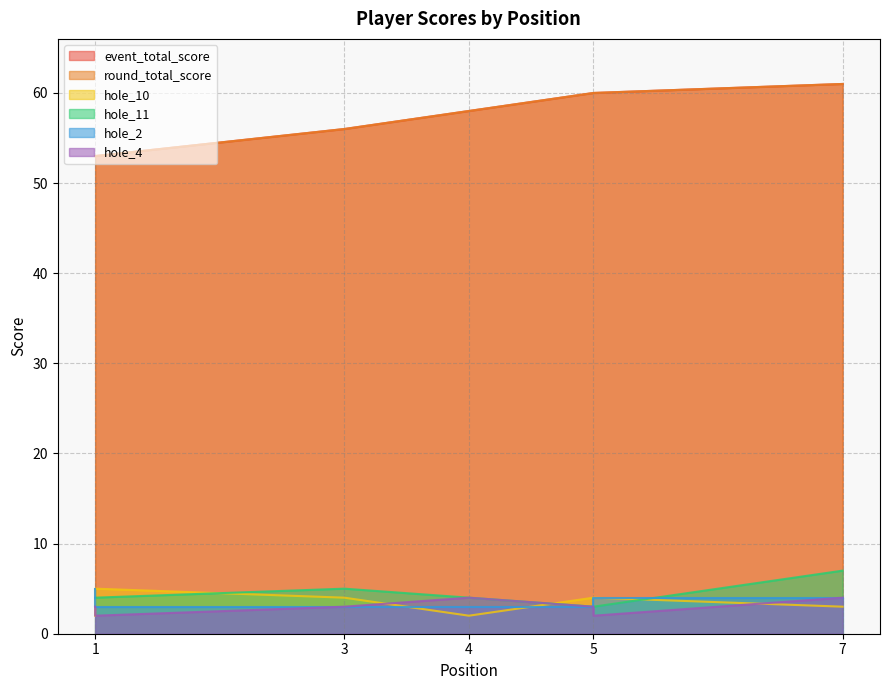

What is the total value across all series at 3?

127